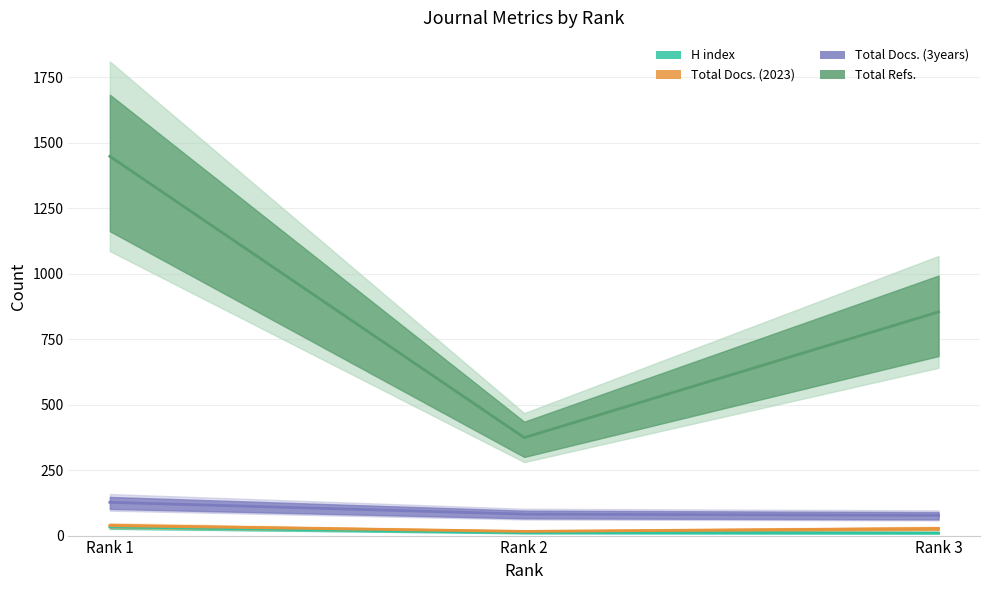

What is the sum of all Total Refs. values?

2676